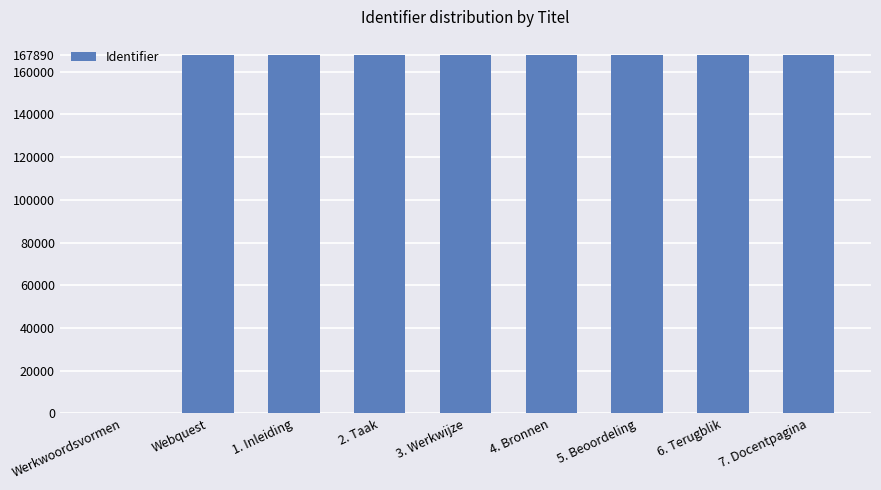

What is the change in value from Werkwoordsvormen to 7. Docentpagina?

+167890